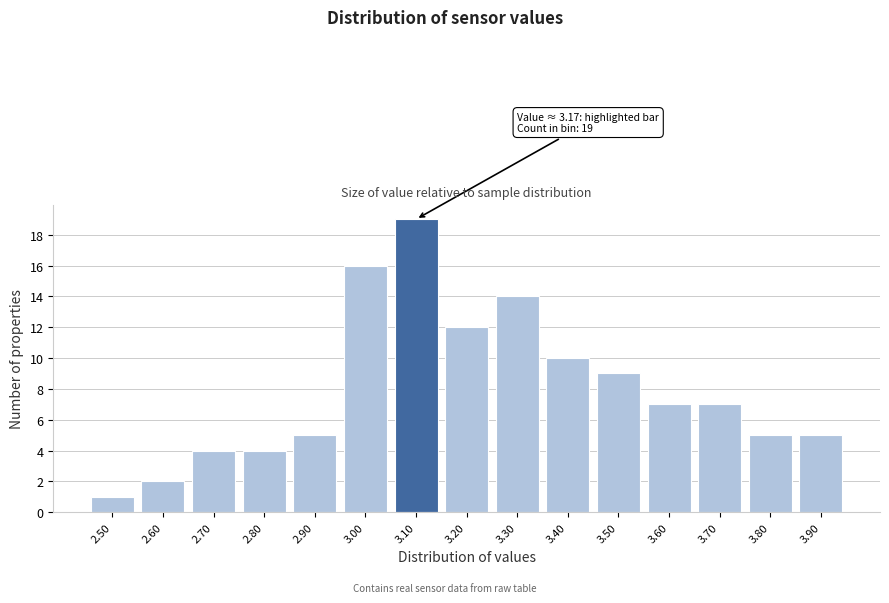

Reading right to left, transcribe all the data shown in this chart.

3.90=5	3.80=5	3.70=7	3.60=7	3.50=9	3.40=10	3.30=14	3.20=12	3.10=19	3.00=16	2.90=5	2.80=4	2.70=4	2.60=2	2.50=1